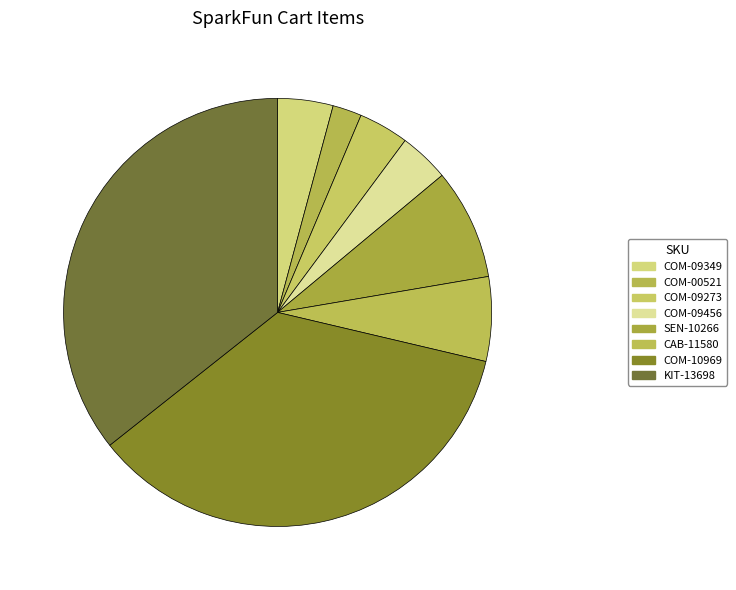

Count the number of slices in the pie.

8